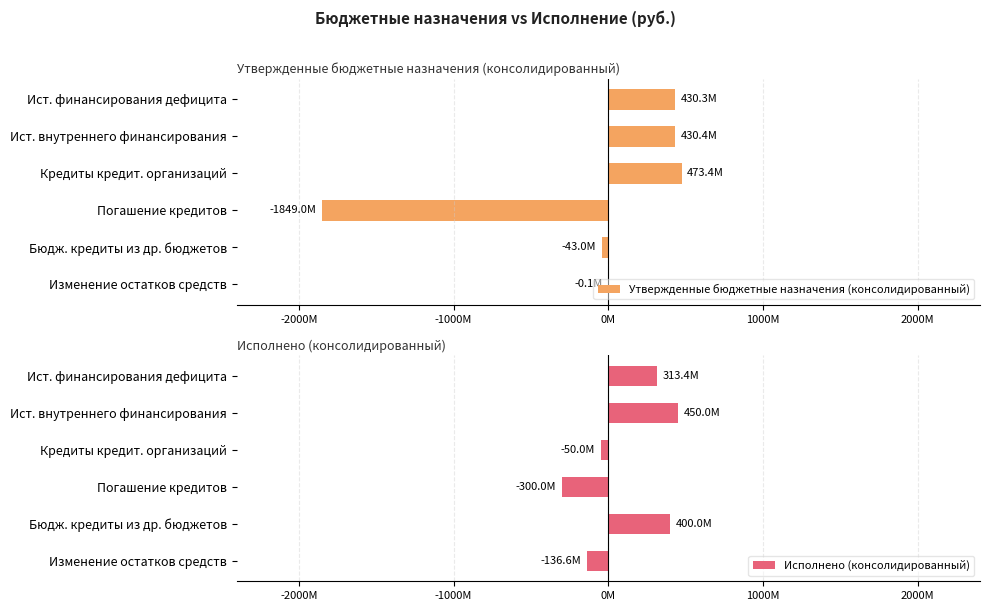

Where is Утвержденные бюджетные назначения (консолидированный) nearest to the value -687800000?

Бюдж. кредиты из др. бюджетов